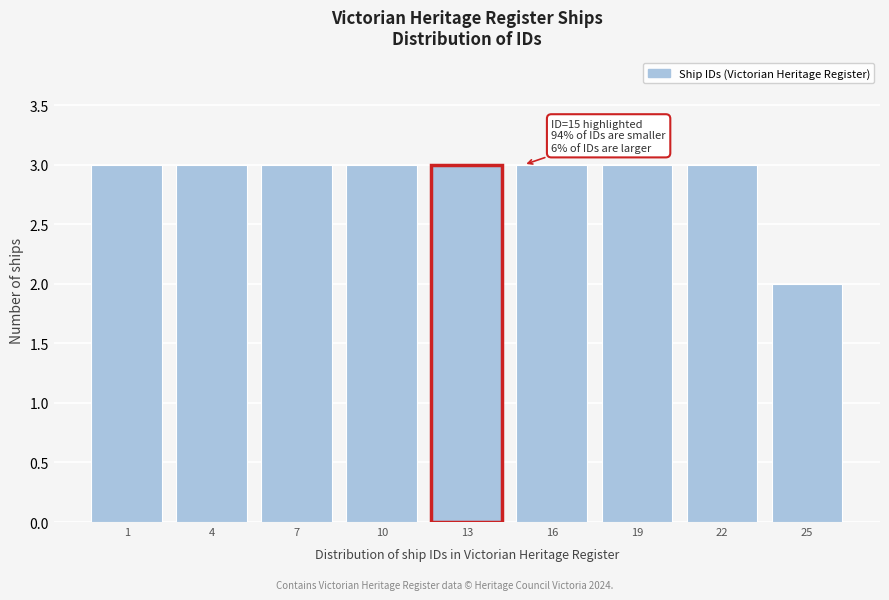

Reading left to right, list all the values displayed in this chart.

1=3	4=3	7=3	10=3	13=3	16=3	19=3	22=3	25=2